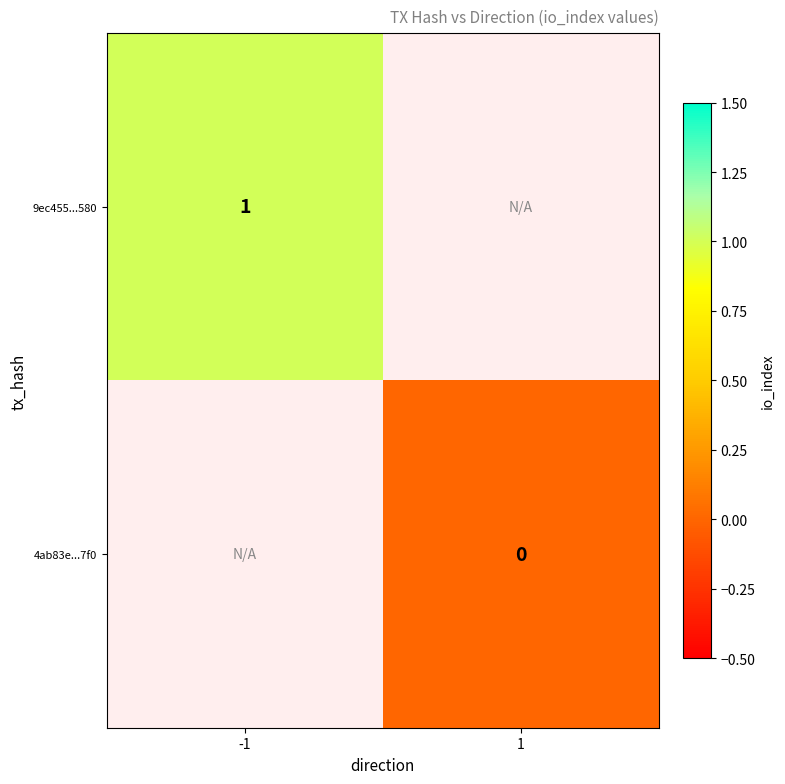

The 9ec455...580 series shows 2 at -1. True or false?

False